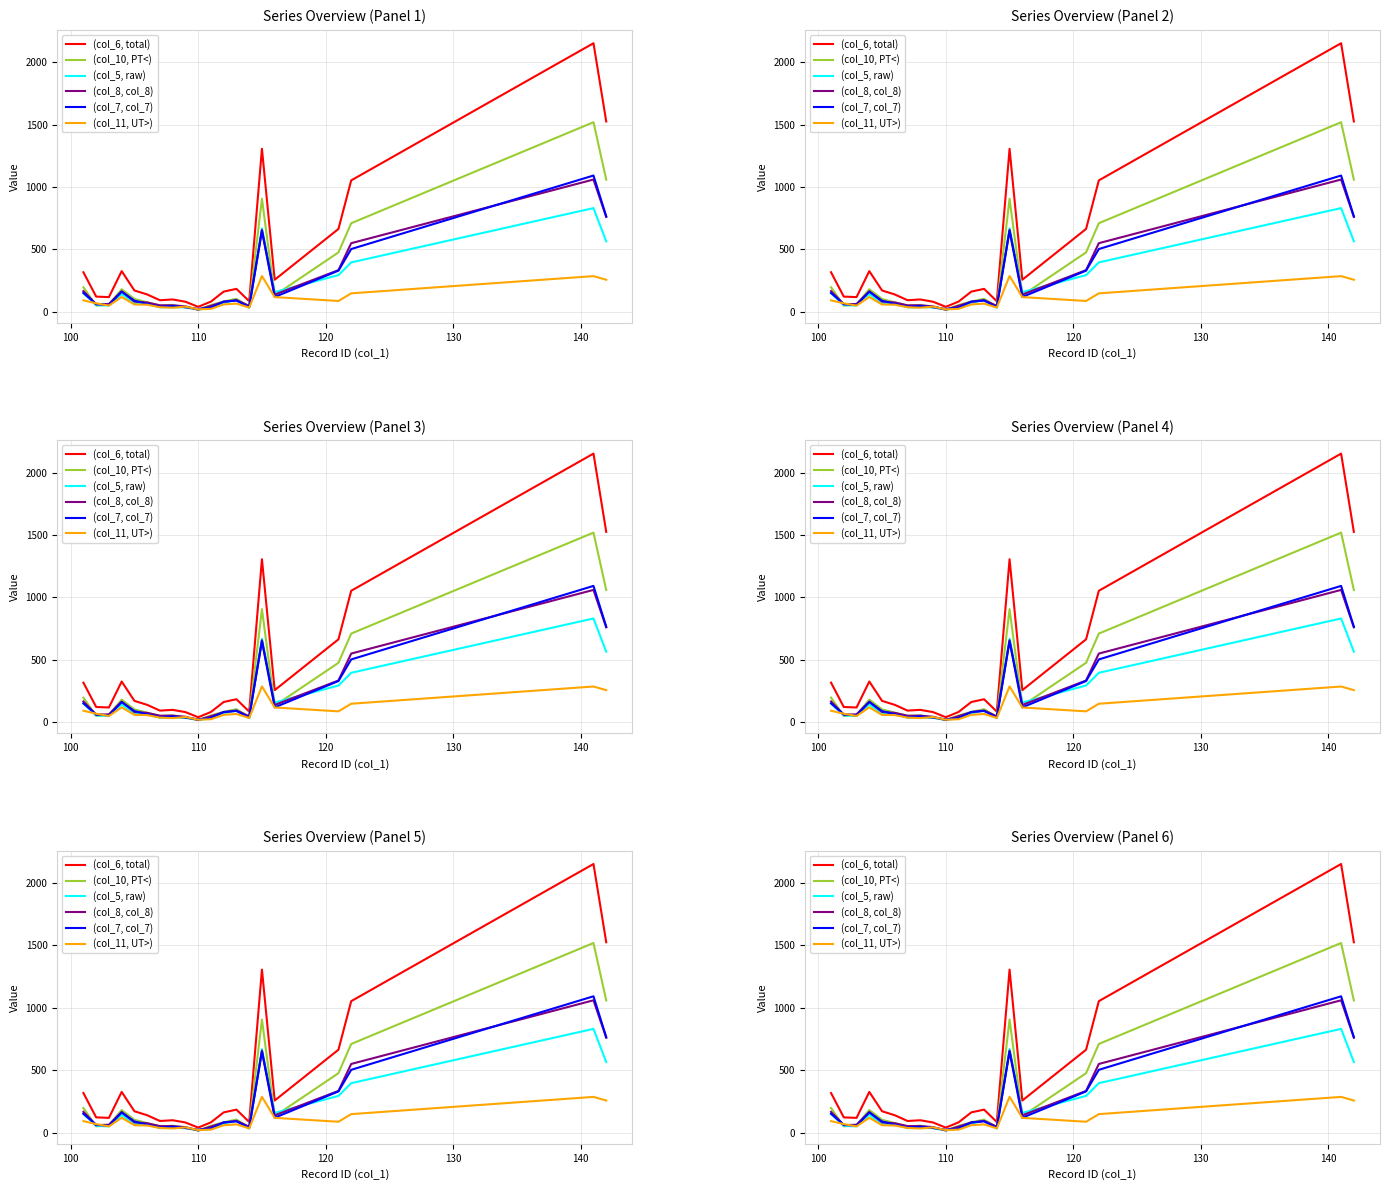

Is this an area chart (filled region under the line)?

No